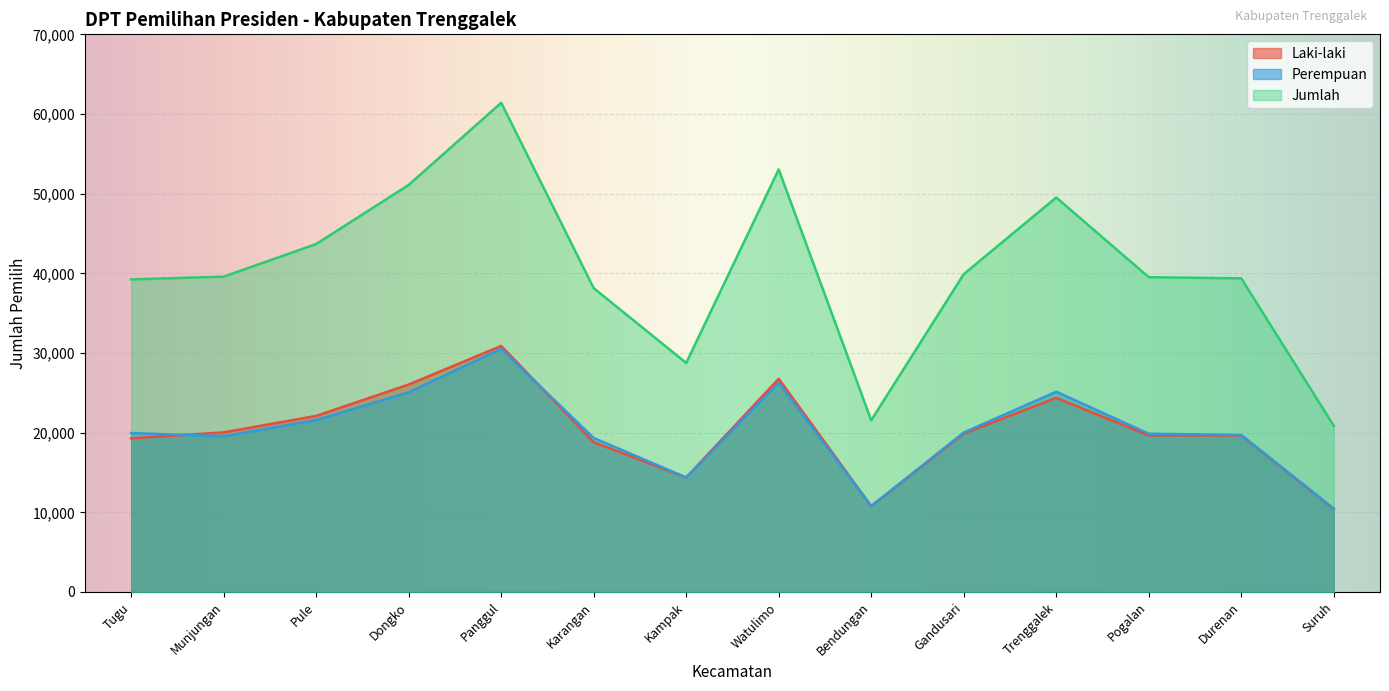

How many values in the Perempuan series exceed 19950?

6